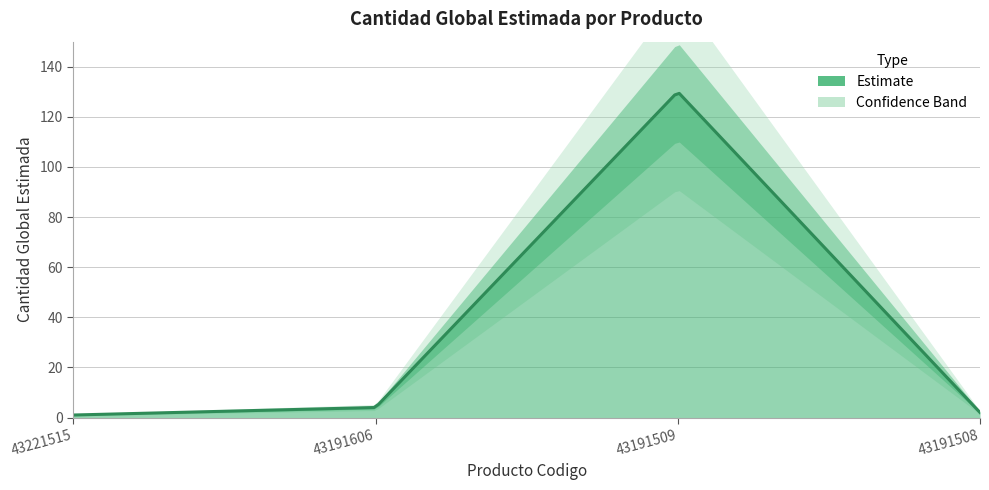

Is it true that the value at 43191508 is 2?

True